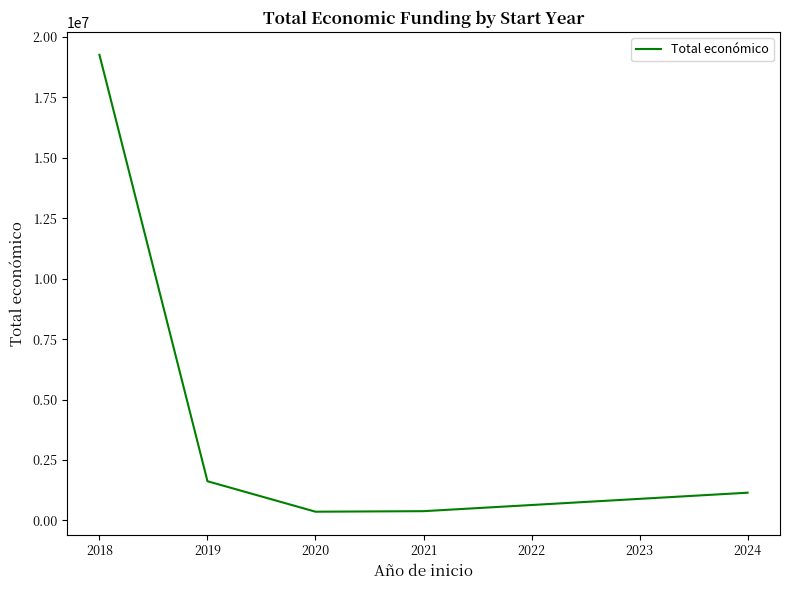

Read the value at 2018.

19258889